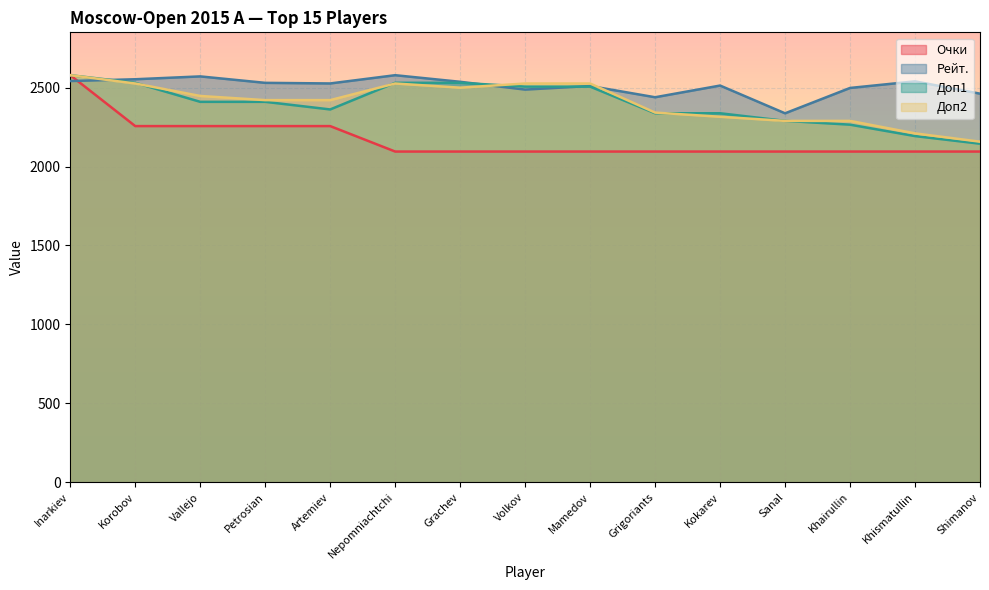

Reading left to right, list all the values displayed in this chart.

Очки: Inarkiev=2578.3	Korobov=2256.0	Vallejo=2256.0	Petrosian=2256.0	Artemiev=2256.0	Nepomniachtchi=2094.9	Grachev=2094.9	Volkov=2094.9	Mamedov=2094.9	Grigoriants=2094.9	Kokarev=2094.9	Sanal=2094.9	Khairullin=2094.9	Khismatullin=2094.9	Shimanov=2094.9
Рейт.: Inarkiev=2541.2	Korobov=2552.7	Vallejo=2570.7	Petrosian=2529.8	Artemiev=2526.0	Nepomniachtchi=2578.3	Grachev=2536.5	Volkov=2487.1	Mamedov=2509.9	Grigoriants=2438.7	Kokarev=2512.8	Sanal=2337.0	Khairullin=2497.5	Khismatullin=2539.3	Shimanov=2461.4
Доп1: Inarkiev=2578.3	Korobov=2530.1	Vallejo=2409.6	Petrosian=2409.6	Artemiev=2361.4	Nepomniachtchi=2530.1	Grachev=2530.1	Volkov=2506.0	Mamedov=2506.0	Grigoriants=2337.3	Kokarev=2337.3	Sanal=2289.1	Khairullin=2265.0	Khismatullin=2192.8	Shimanov=2144.6
Доп2: Inarkiev=2578.3	Korobov=2525.7	Vallejo=2446.8	Petrosian=2420.4	Artemiev=2420.4	Nepomniachtchi=2525.7	Grachev=2499.4	Volkov=2525.7	Mamedov=2525.7	Grigoriants=2341.5	Kokarev=2315.2	Sanal=2288.9	Khairullin=2288.9	Khismatullin=2210.0	Shimanov=2157.4